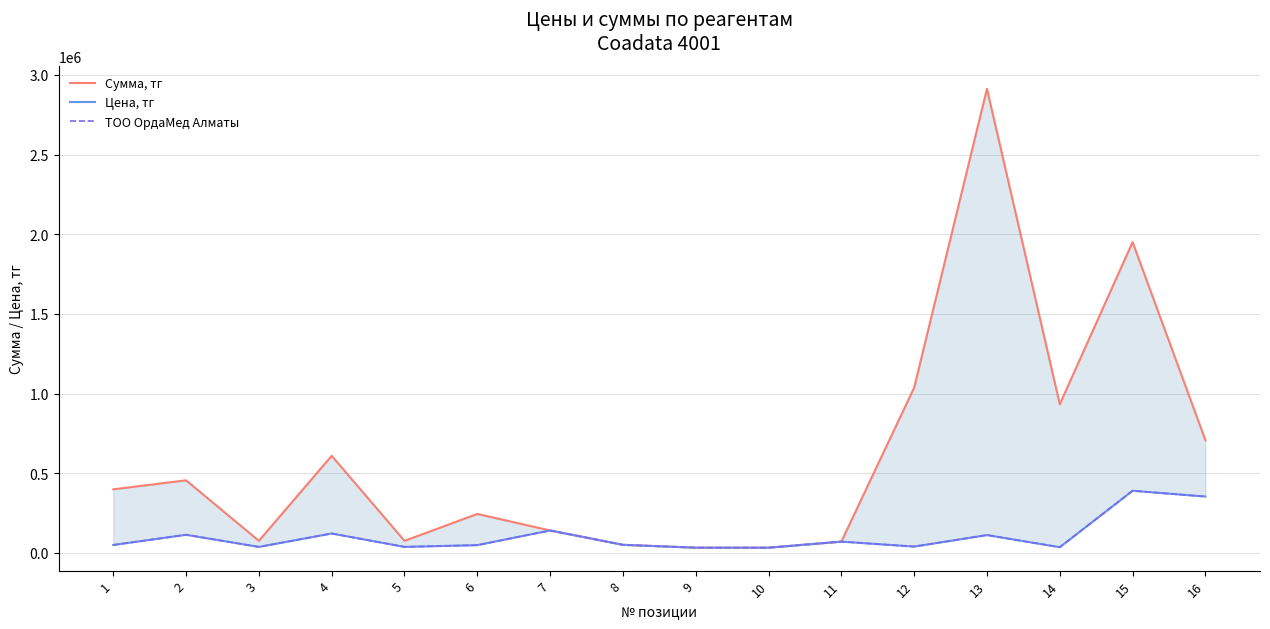

How many lines are shown in the chart?

3